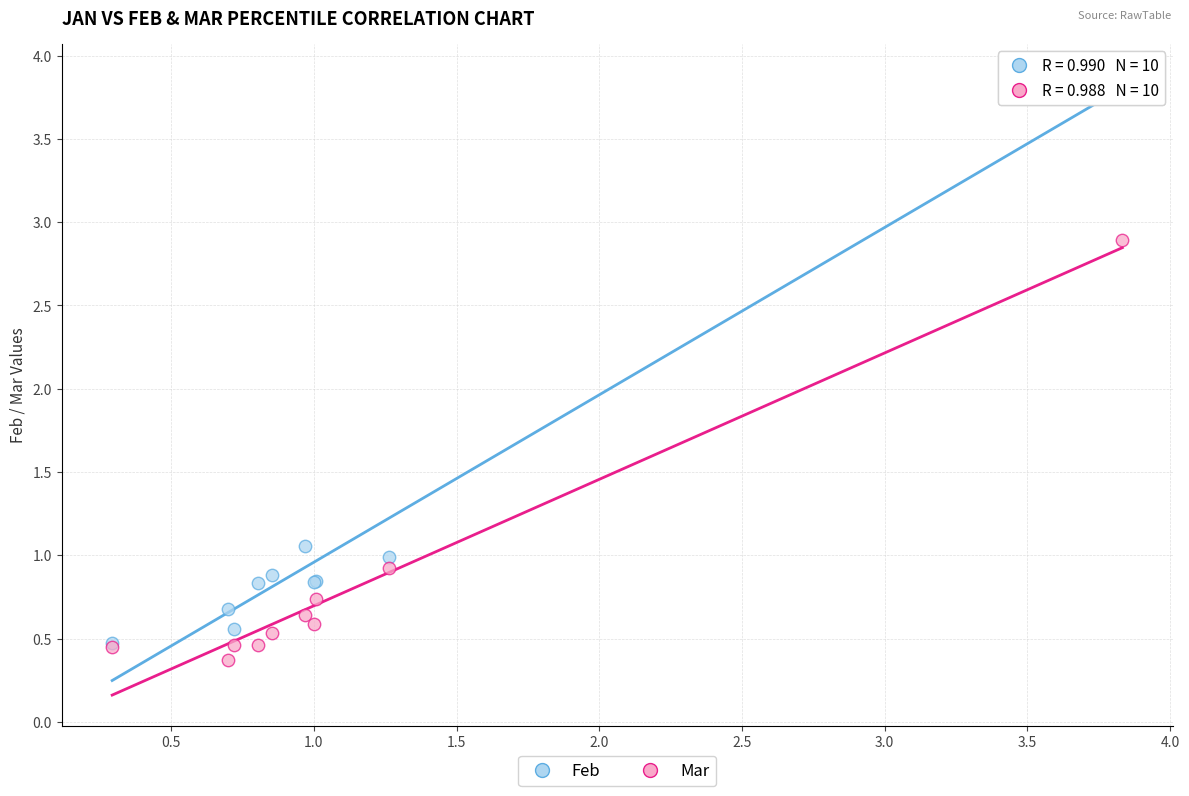

Which series contains the lowest Y value?

Mar